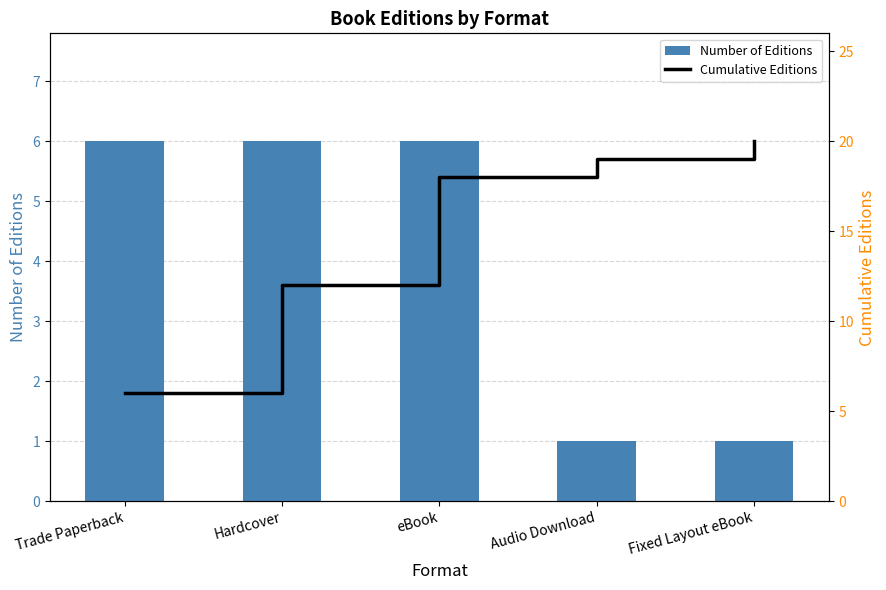

What is the difference between the Number of Editions values at eBook and Audio Download?

5